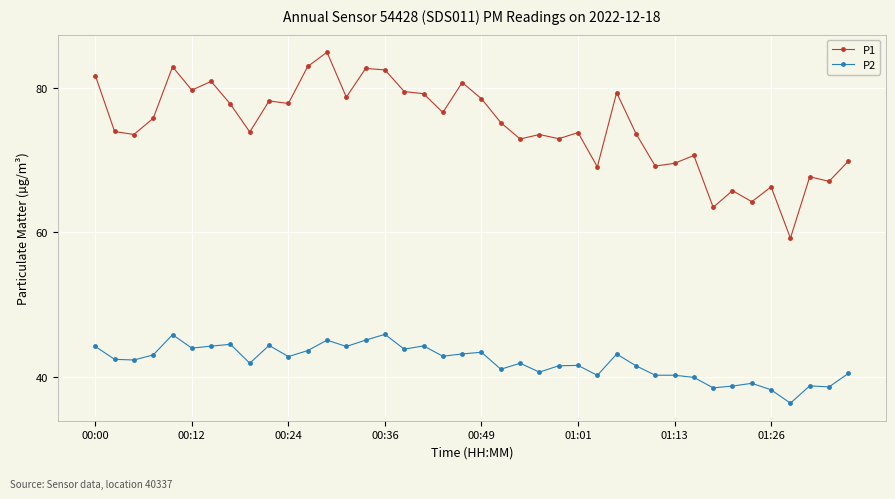

True or false: P2 and P1 cross at least once.

False